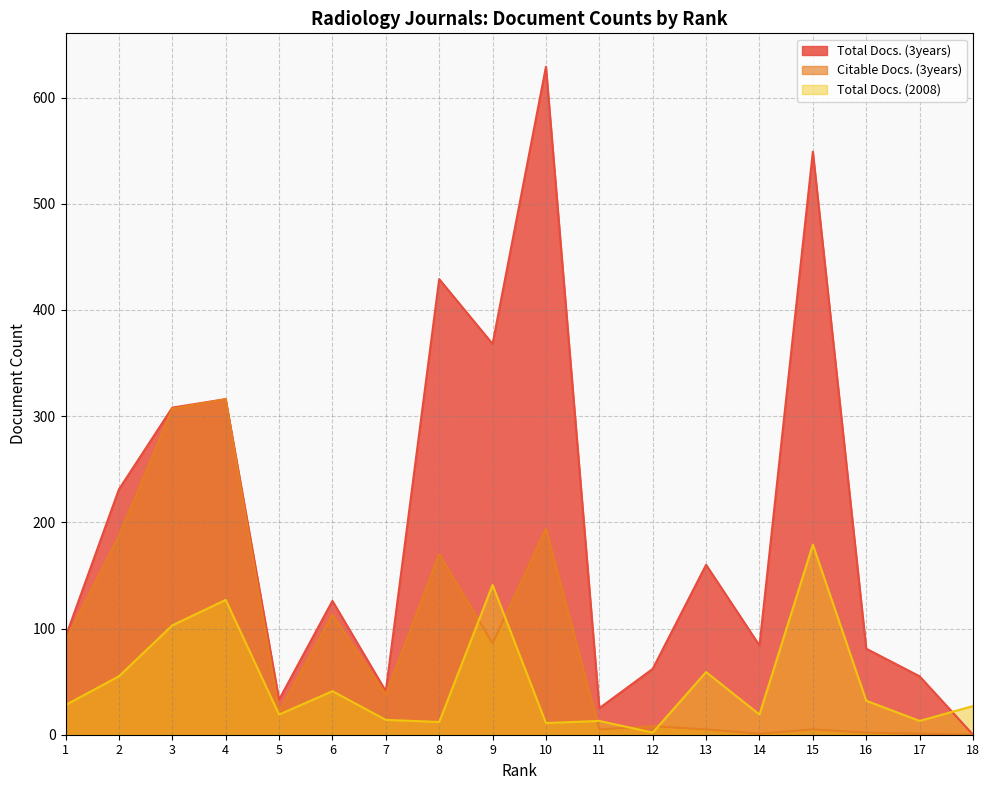

Rank the series by their maximum value, from highest to lowest.

Total Docs. (3years), Citable Docs. (3years), Total Docs. (2008)